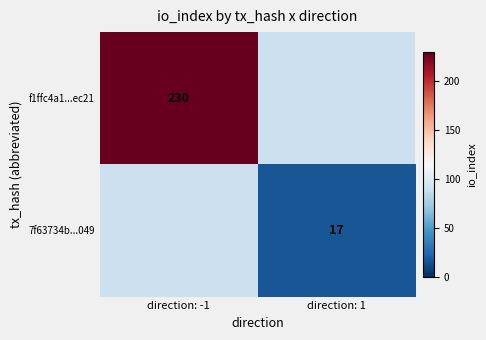

Is it true that f1ffc4a1...ec21 equals 391 at direction: -1?

False